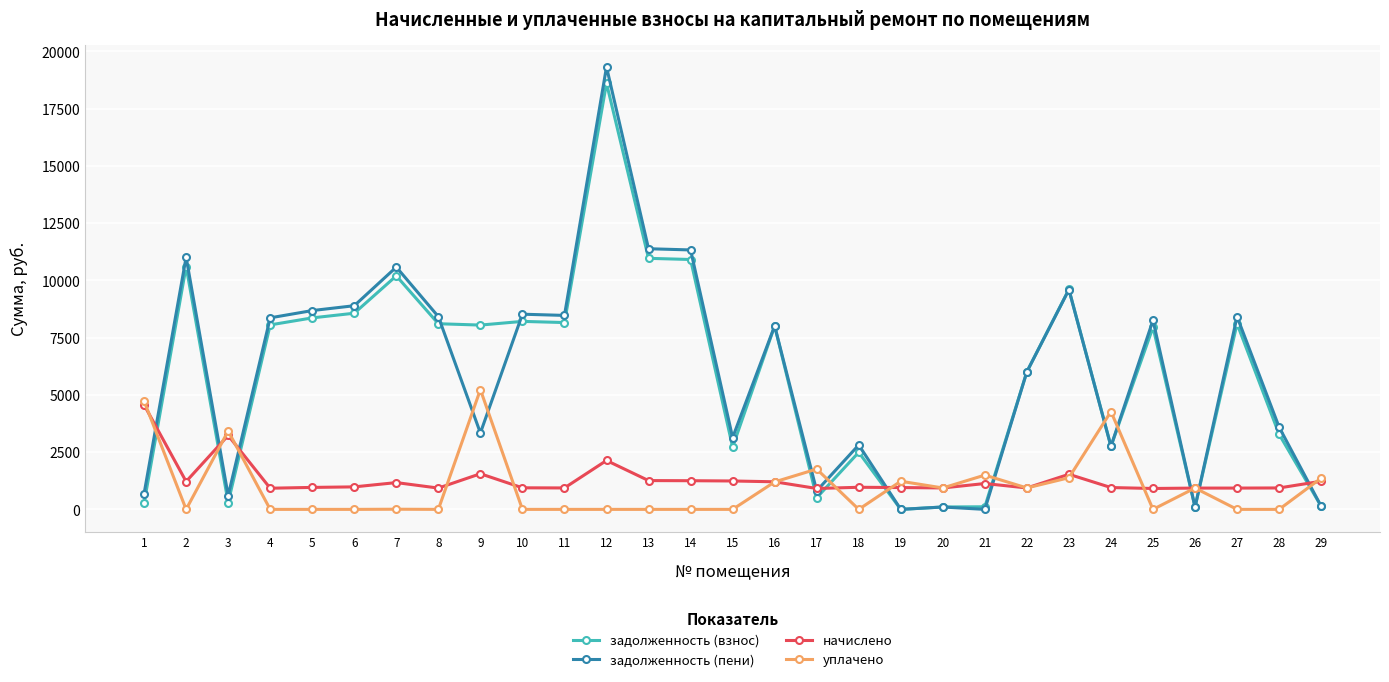

What is the value of the задолженность (пени) point at the 3rd from the left?

600.6